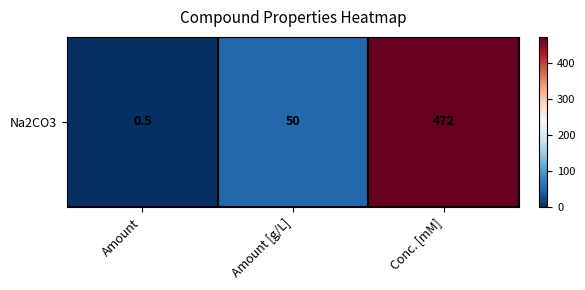

Reading left to right, what are all the values shown in this chart?

Amount=0.5	Amount [g/L]=50.0	Conc. [mM]=471.8